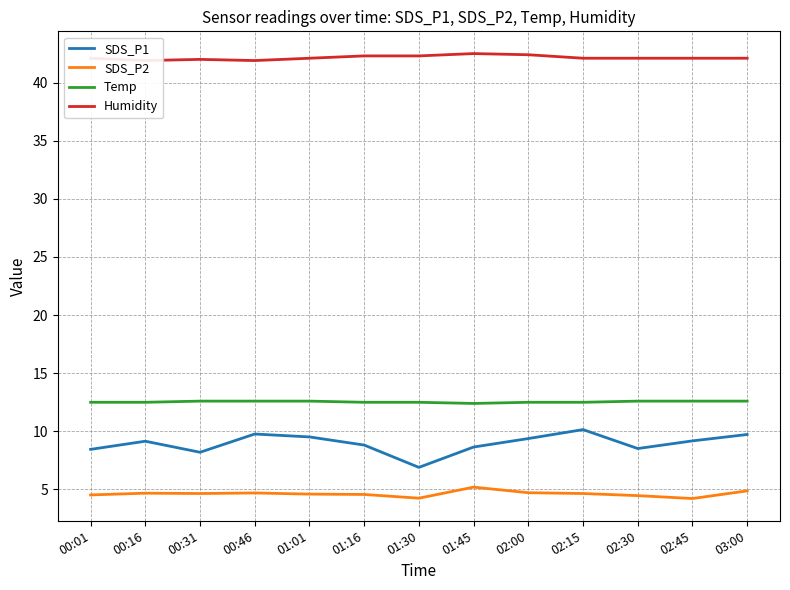

At which label is SDS_P1 closest to 8?

00:31